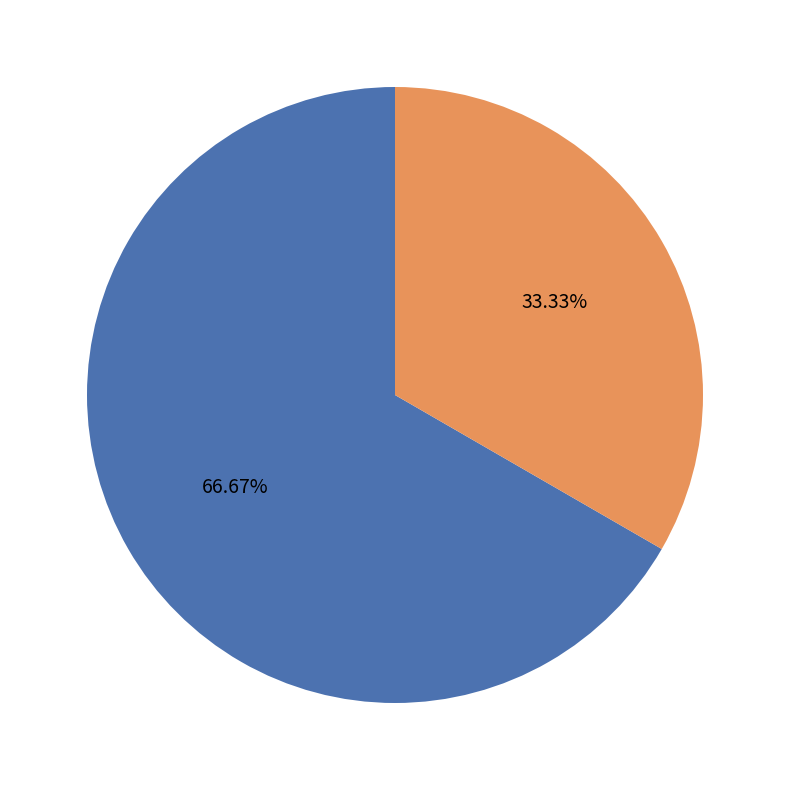

Count the number of slices in the pie.

2